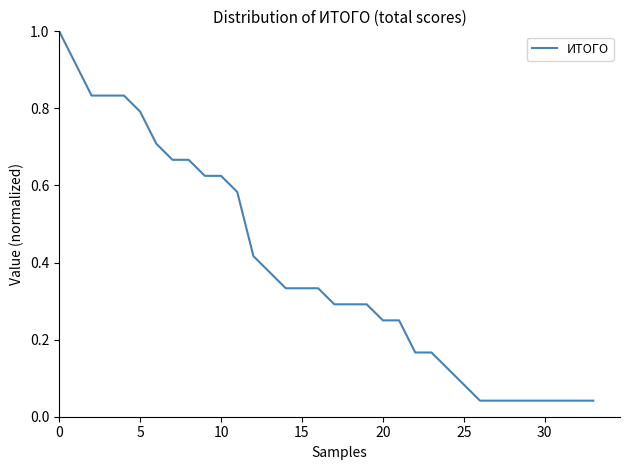

How many lines are shown in the chart?

1